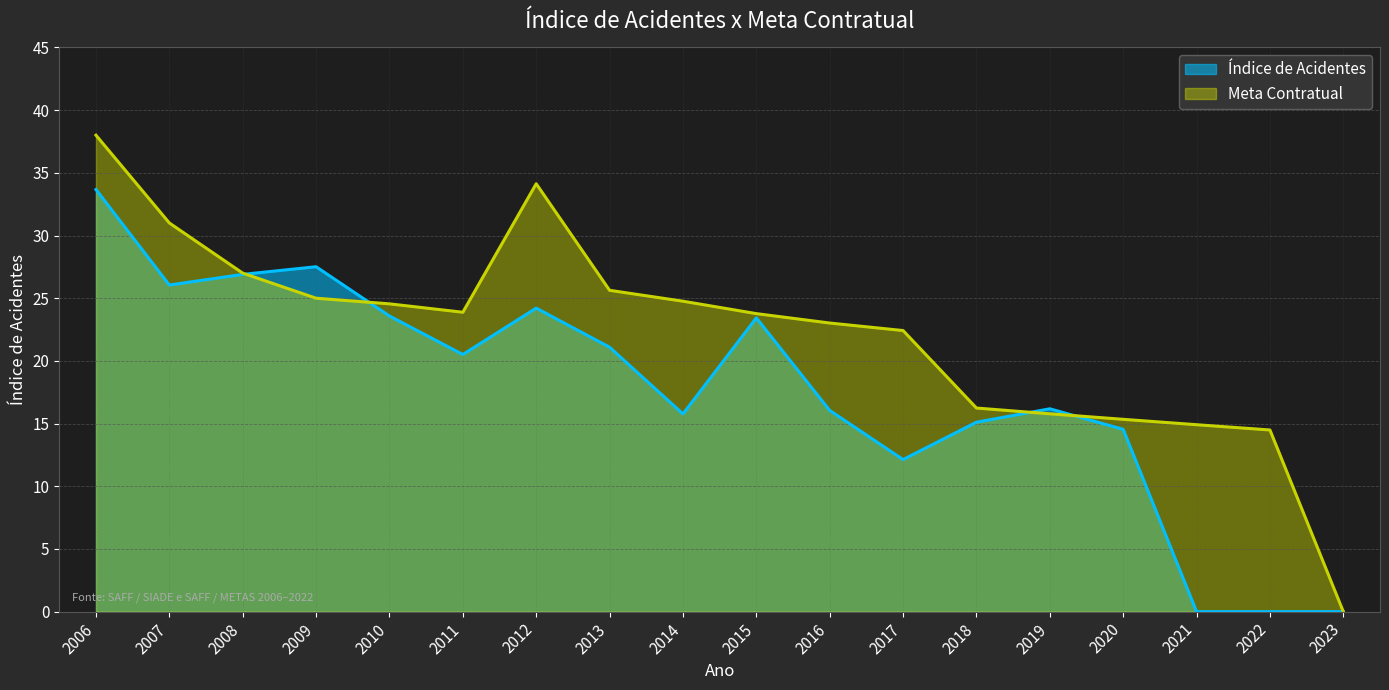

What is the difference between the Meta Contratual values at 2015 and 2010?

0.8